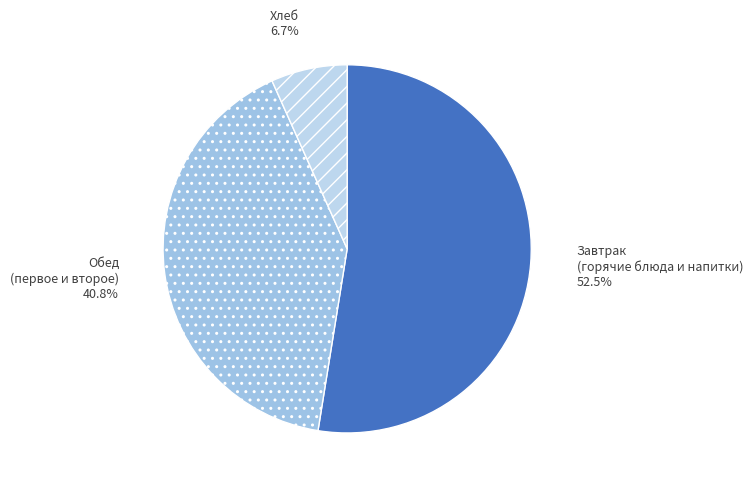

Is Завтрак (горячие блюда и напитки) the majority of the pie?

Yes